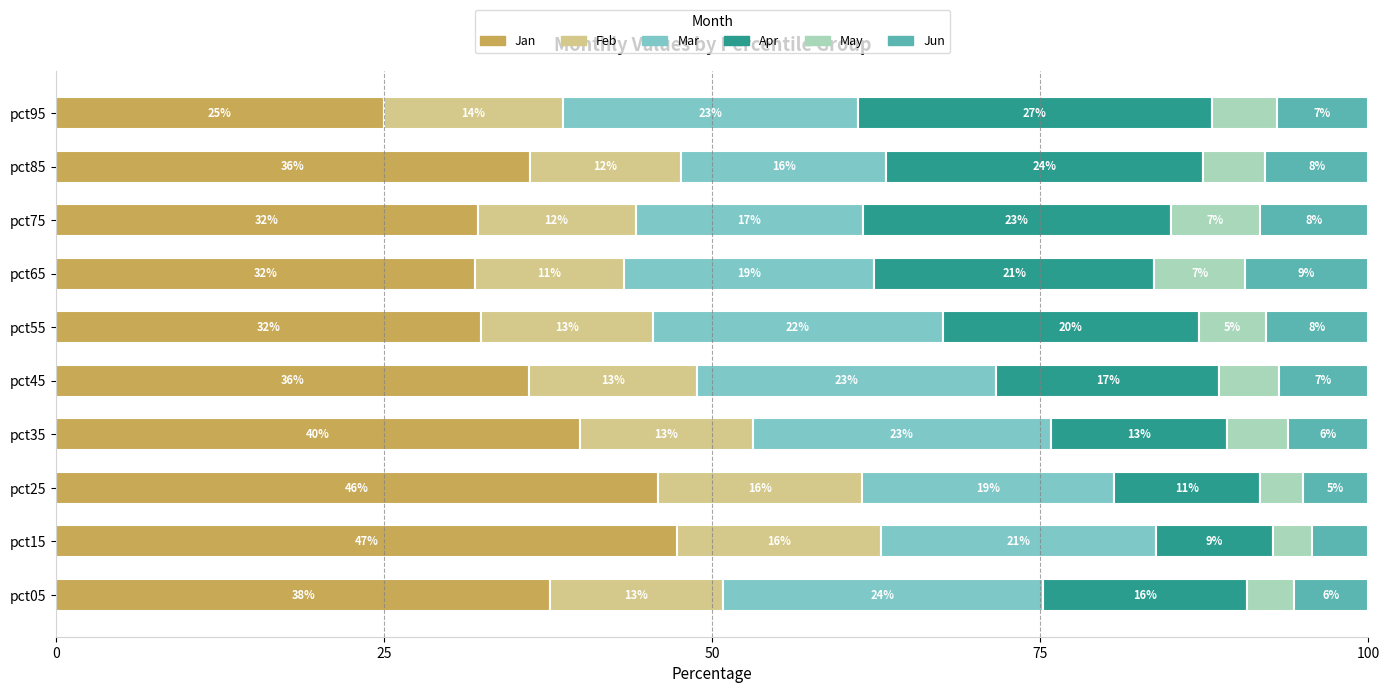

What are all the series names shown in the legend?

Jan, Feb, Mar, Apr, May, Jun